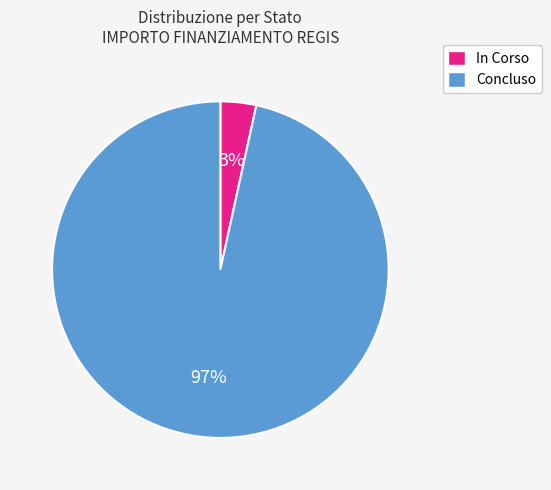

What is the largest slice in the pie chart?

Concluso